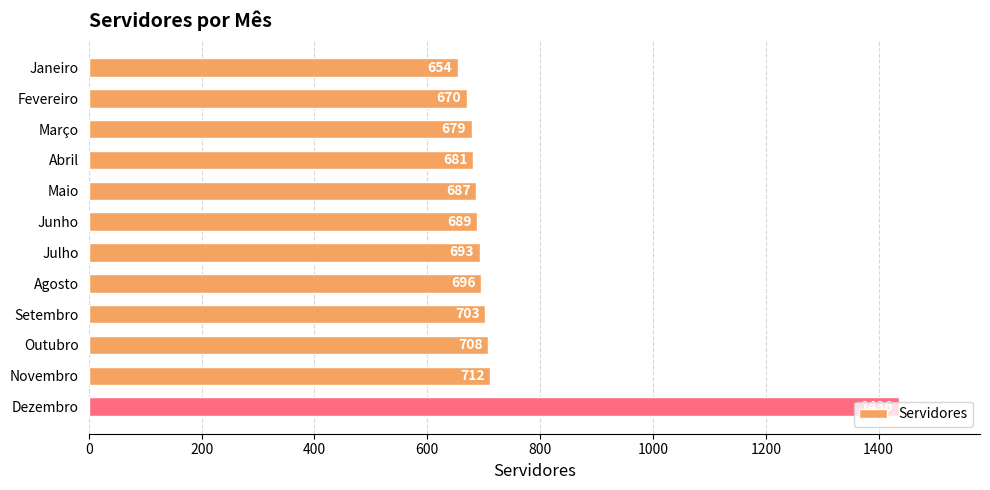

What is the smallest value displayed?

654